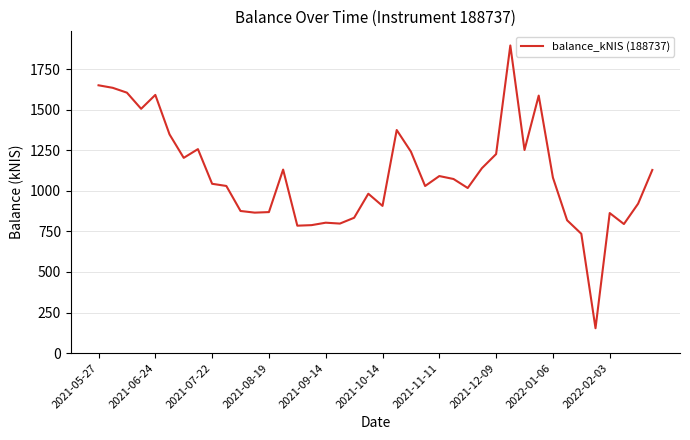

What is the greatest value displayed?

1896.7